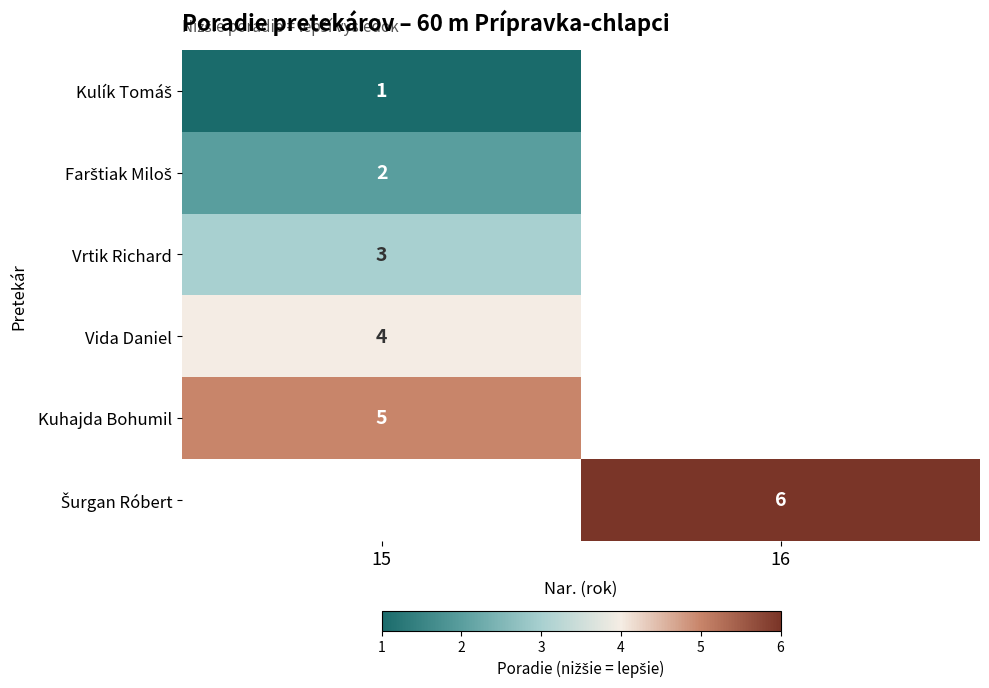

How many distinct data groups are displayed?

6